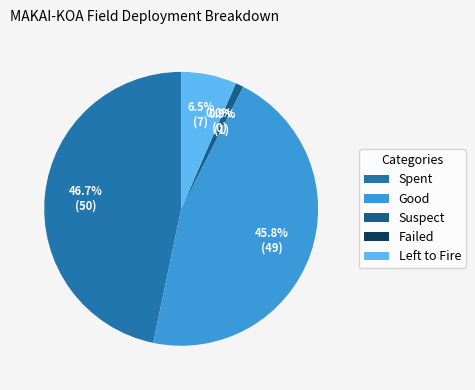

How many segments does this pie chart have?

5